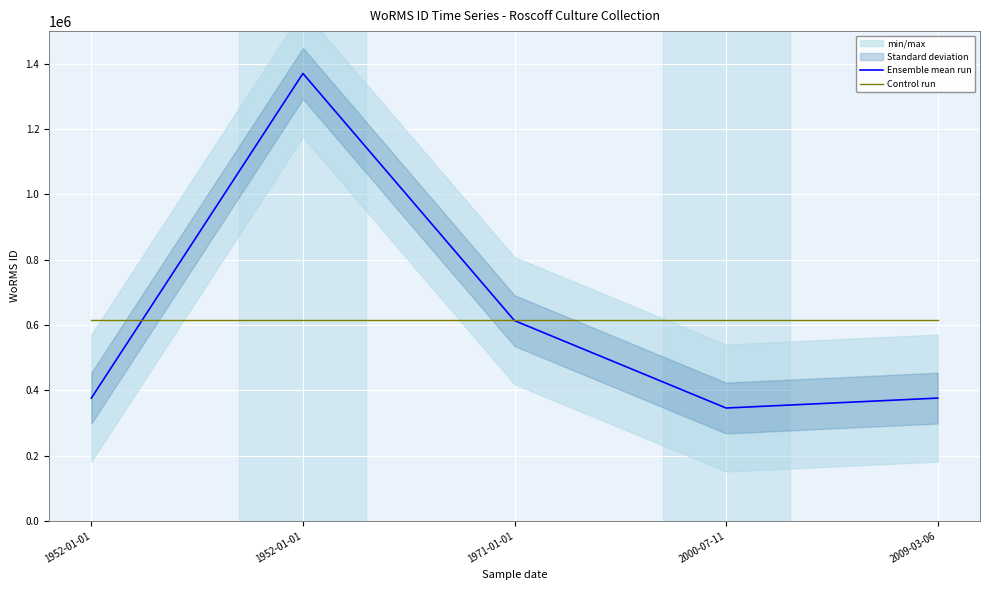

What is the difference between the second highest and second lowest values in the Ensemble mean run series?

237278.0